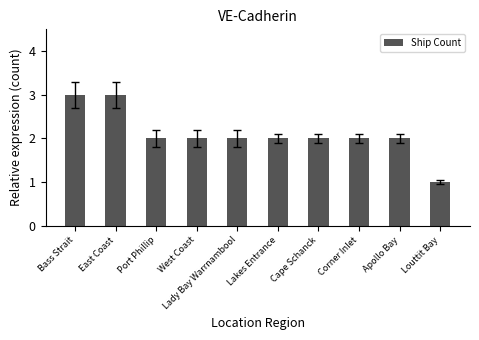

Is it true that the value at Port Phillip is 2?

True